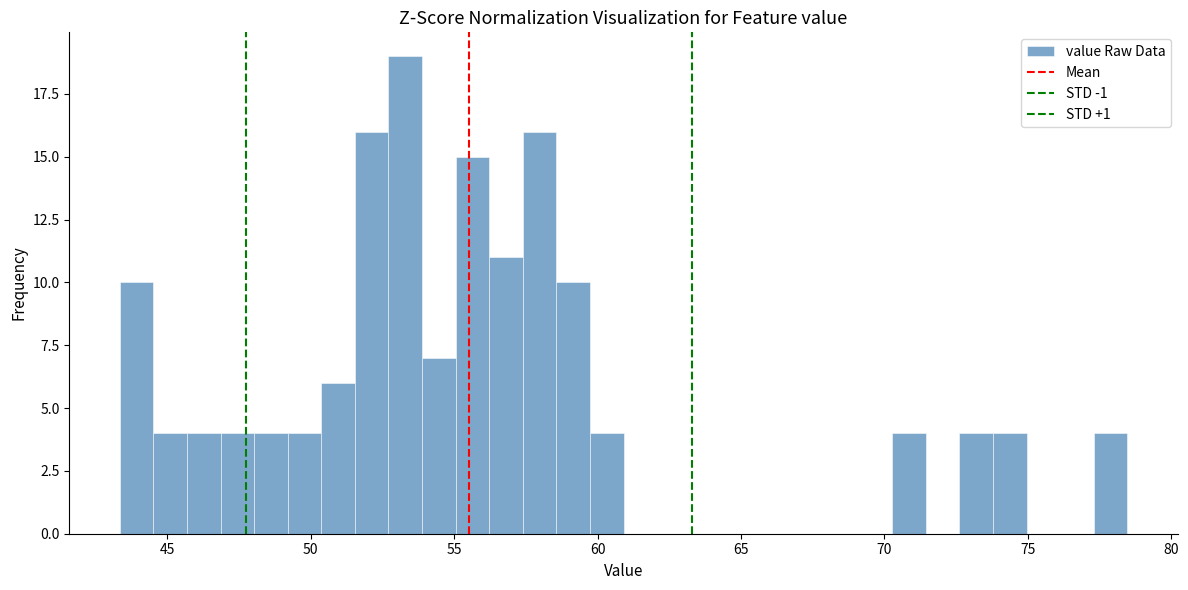

Around what value on the x-axis is the tallest bar? Give the approximate position of its centre, as read against the axis.

53.5